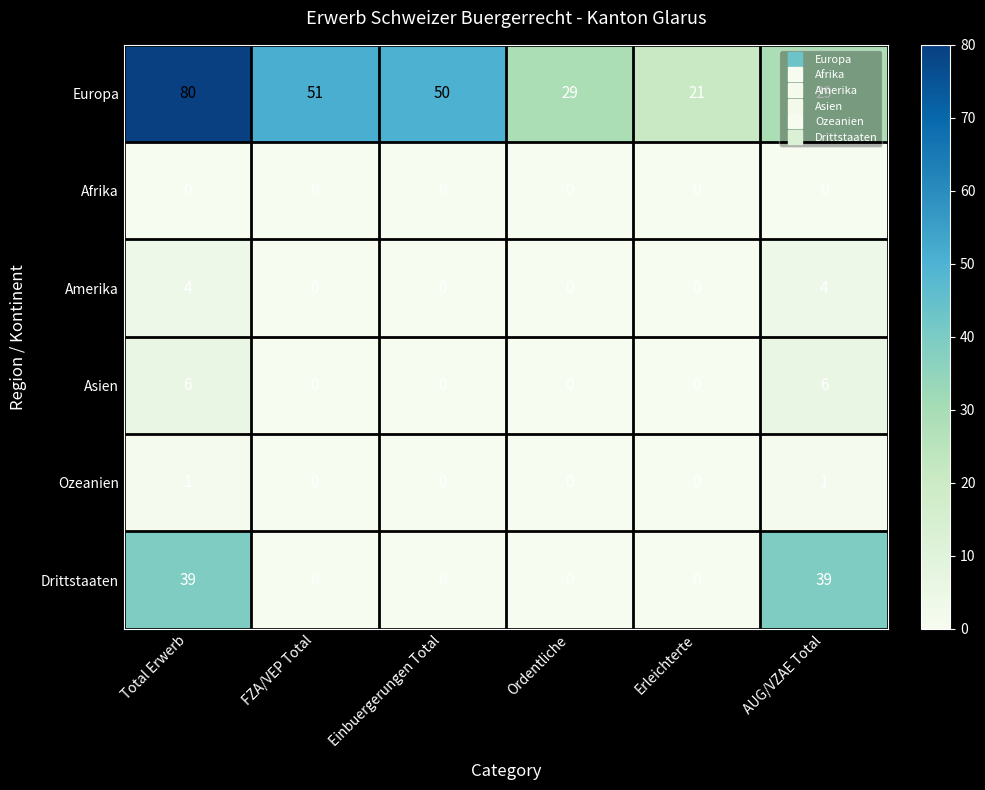

What is the difference between the maximum and minimum values in the Asien series?

6